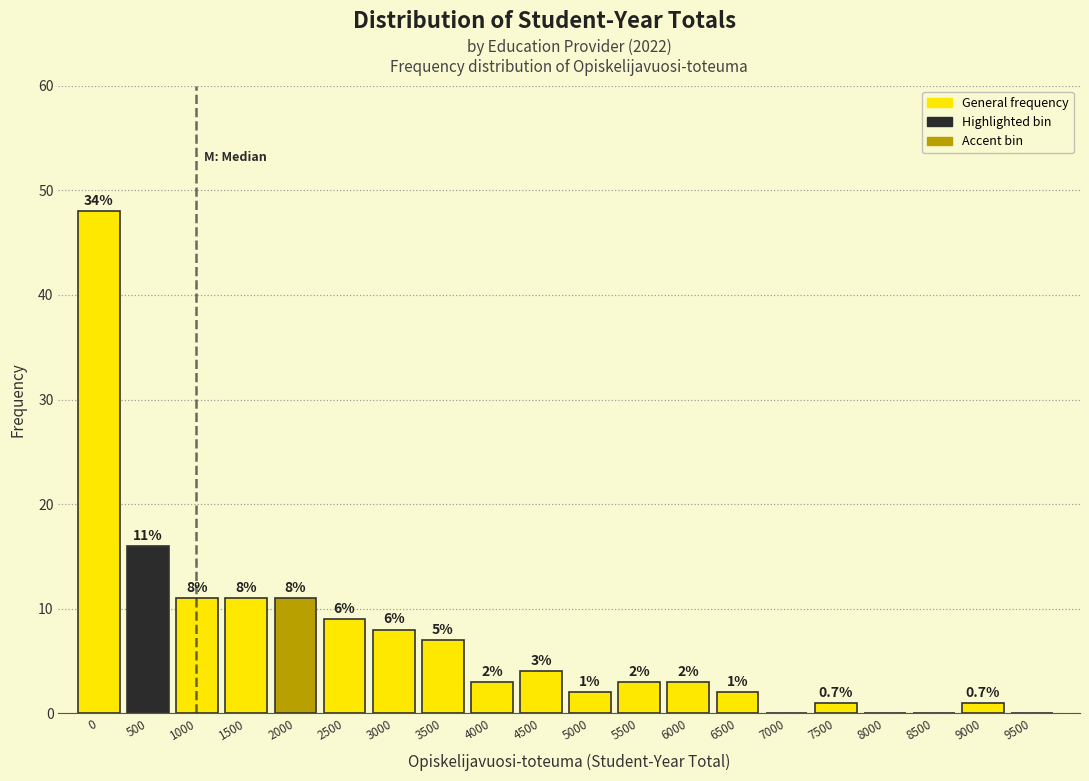

Reading left to right, extract all data points from this chart.

0=48	500=16	1000=11	1500=11	2000=11	2500=9	3000=8	3500=7	4000=3	4500=4	5000=2	5500=3	6000=3	6500=2	7000=0	7500=1	8000=0	8500=0	9000=1	9500=0